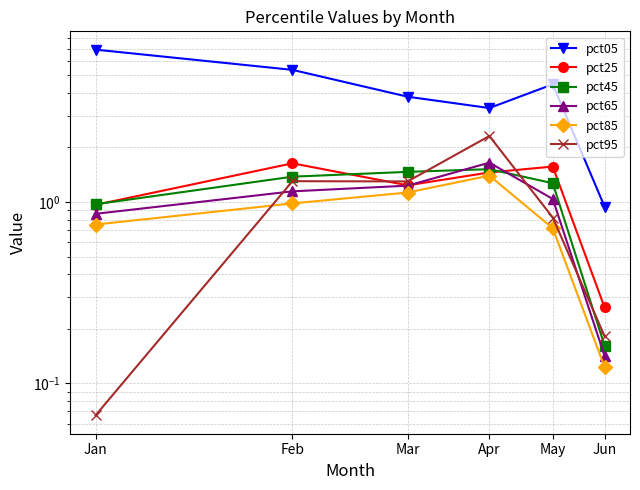

Which category has the lowest value across all series?

Jan